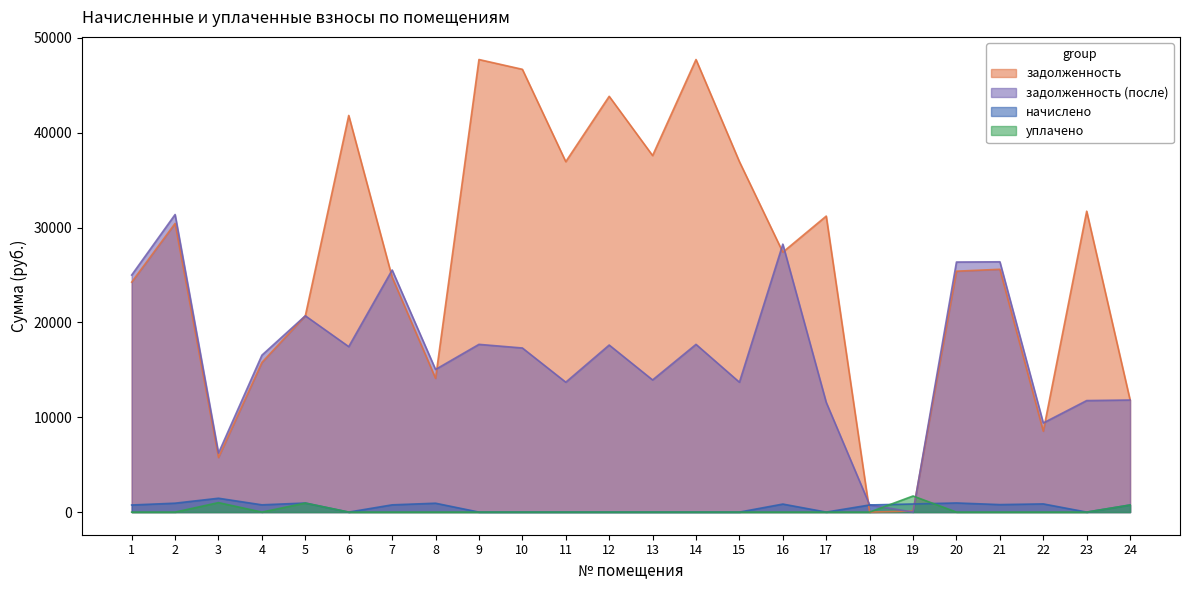

At which category does the chart reach its peak across all series?

9